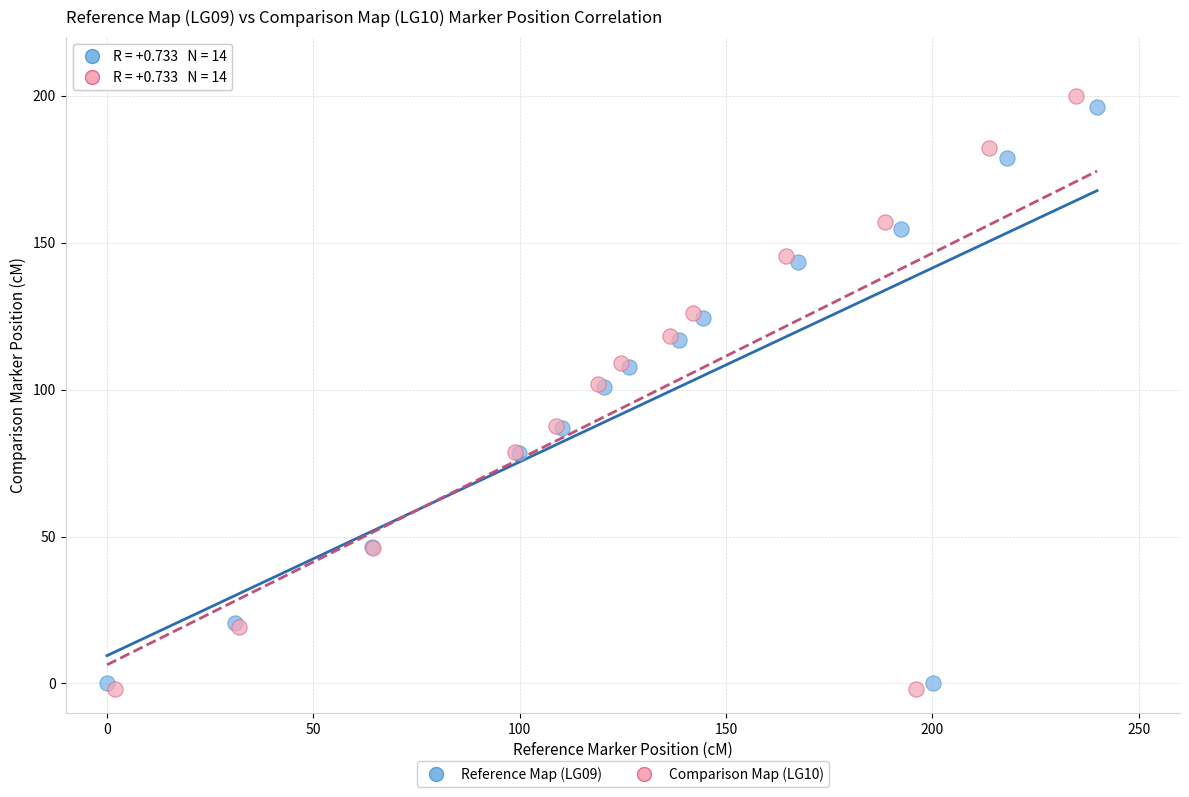

Which series has the widest spread of Y values?

Comparison Map (LG10)